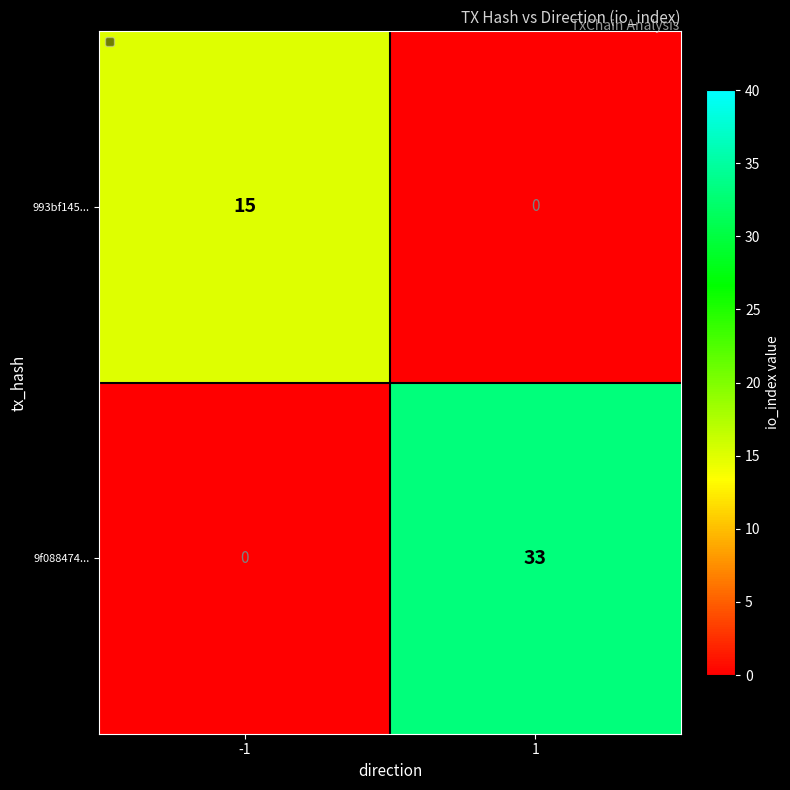

Rank the series at 1 from highest to lowest value.

9f088474..., 993bf145...